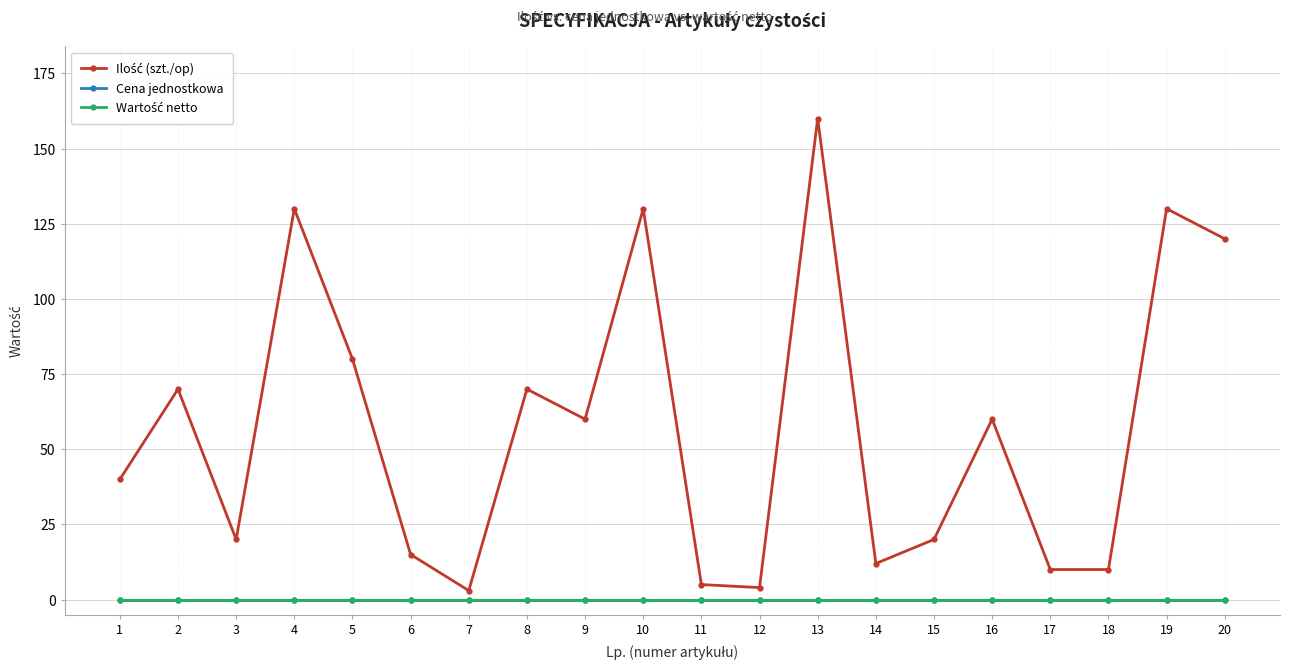

At 15, list the series in order from largest to smallest.

Ilość (szt./op), Cena jednostkowa, Wartość netto